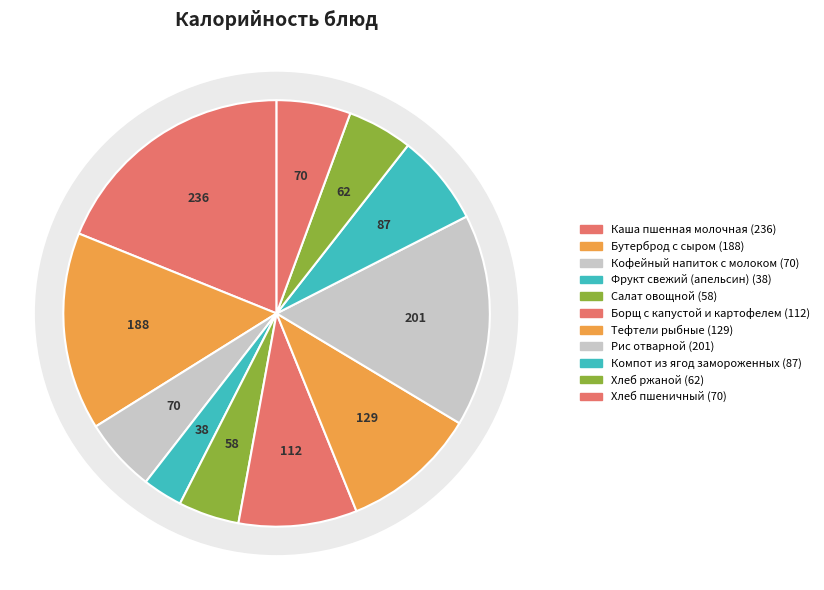

What is the change in value from Каша пшенная молочная to Фрукт свежий (апельсин)?

-198.3